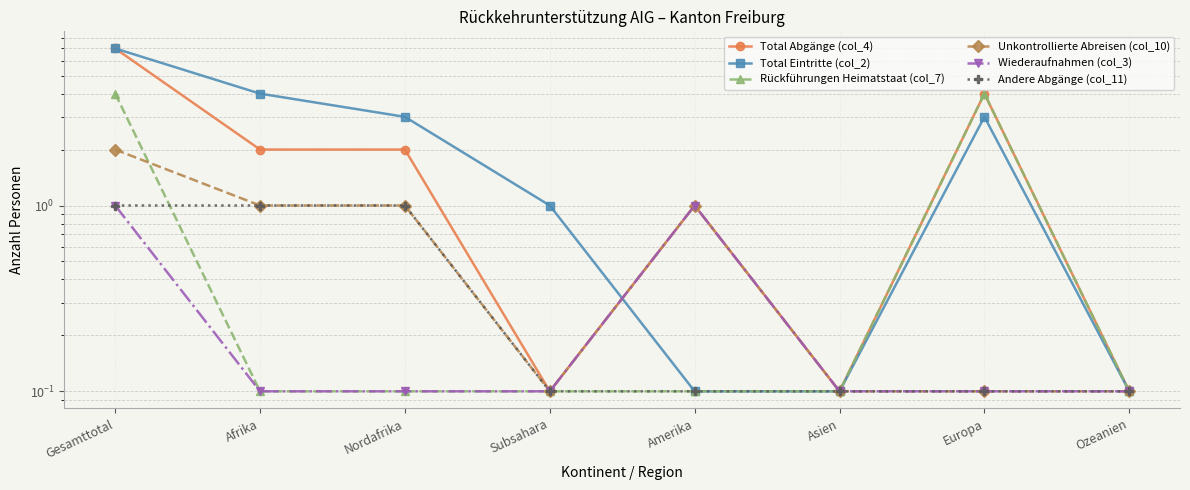

What position from the right is Europa?

2